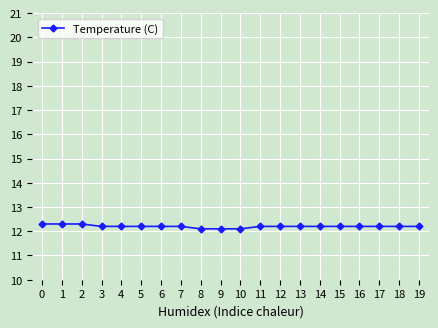

What is the greatest value displayed?

12.3